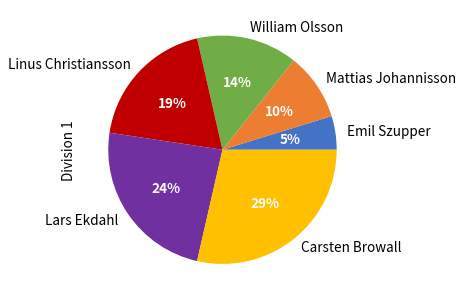

Is Linus Christiansson the majority of the pie?

No